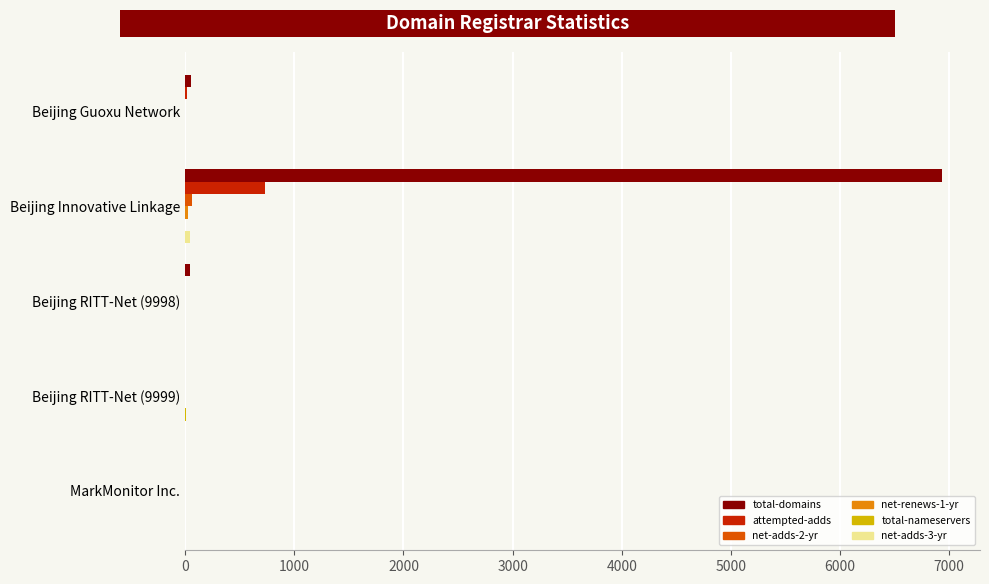

What is the highest value of the attempted-adds series?

729